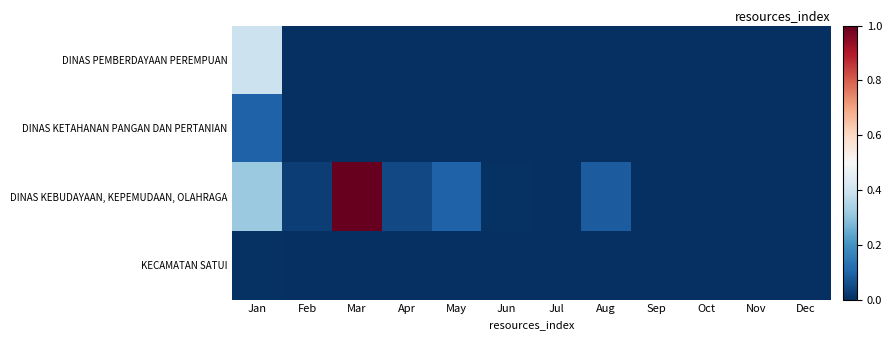

Which category has the lowest value across all series?

Feb